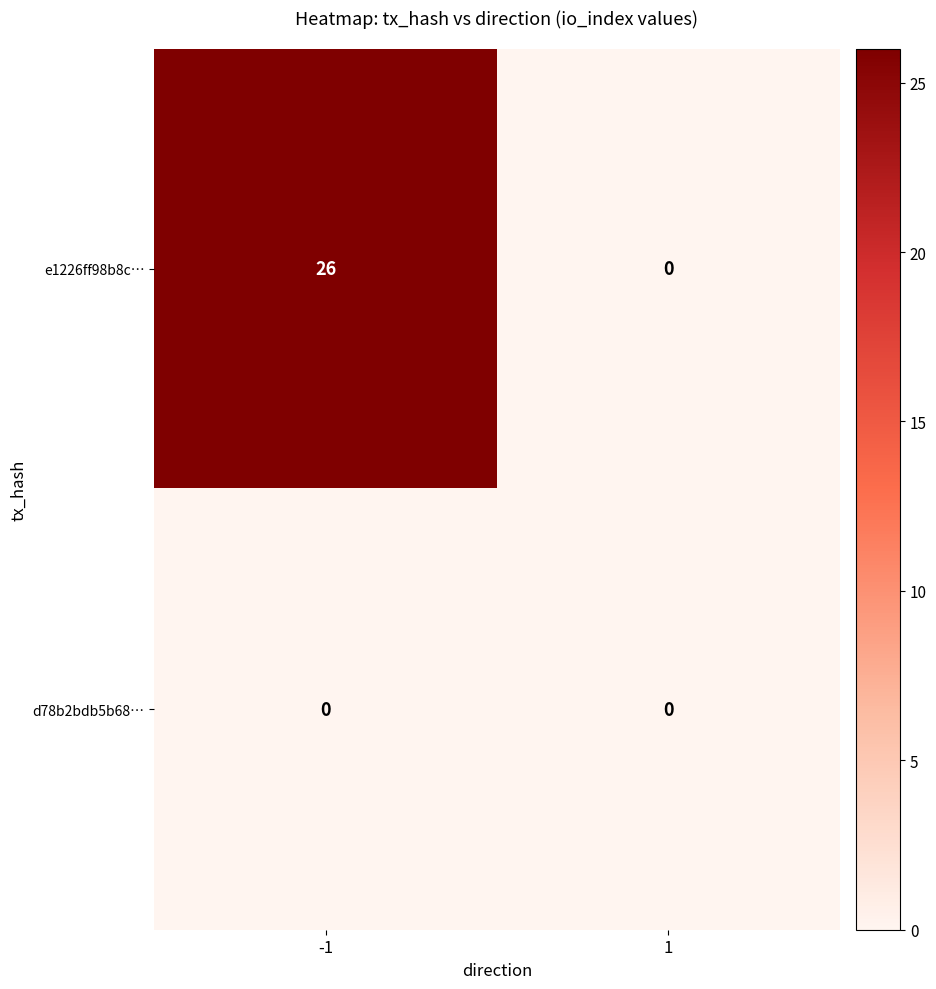

Reading left to right, extract all data points from this chart.

e1226ff98b8c…: -1=26	1=0
d78b2bdb5b68…: -1=0	1=0